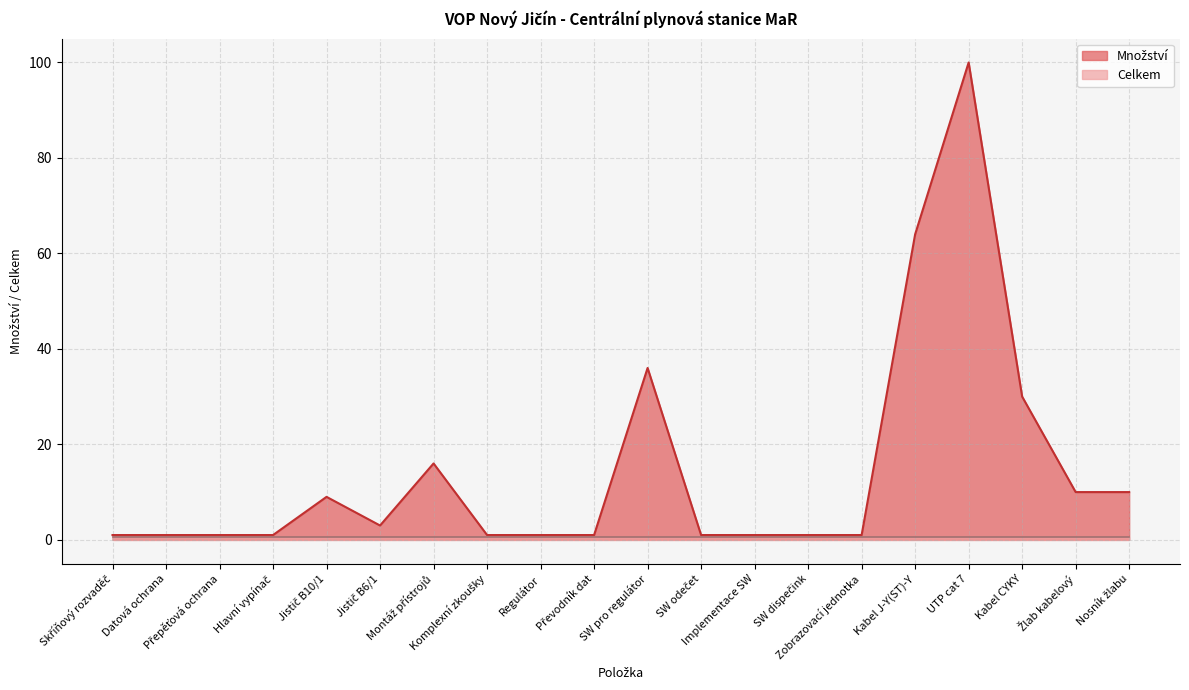

At which category does the chart reach its minimum across all series?

Skříňový rozvaděč